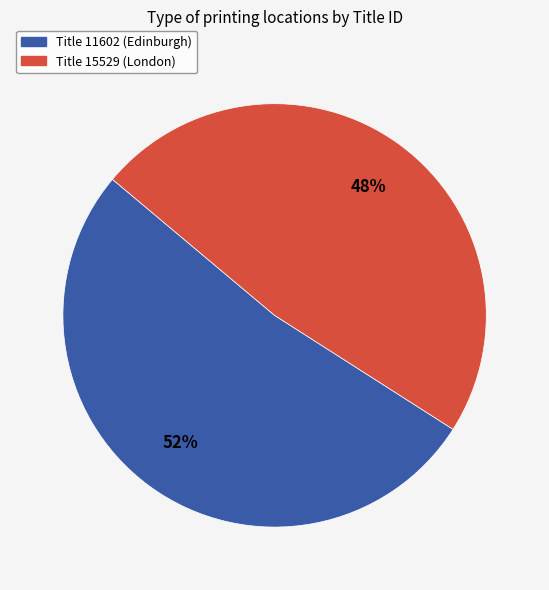

To the nearest percent, what is the average slice percentage?

50%